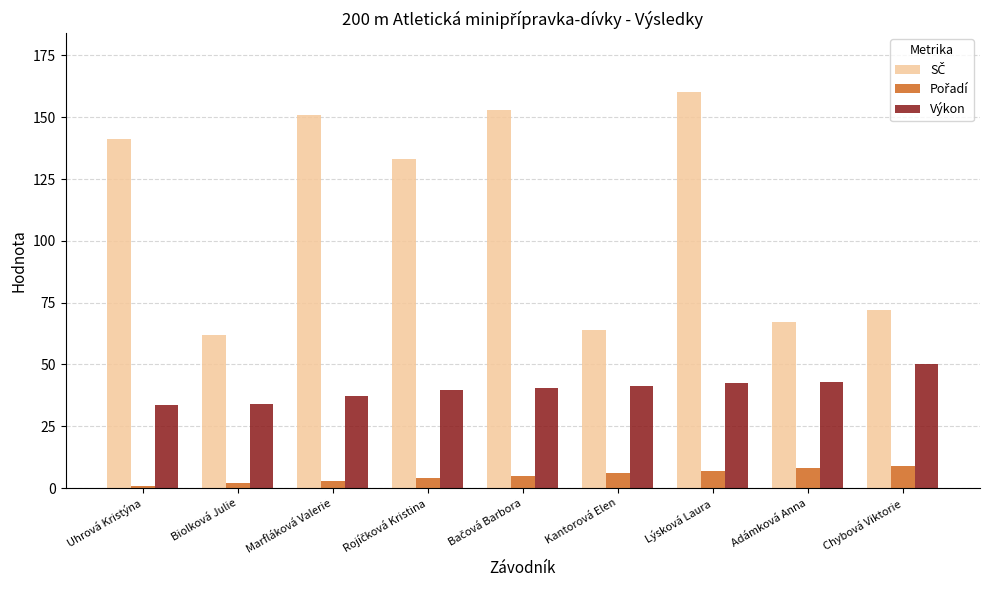

How many groups of bars are there?

9